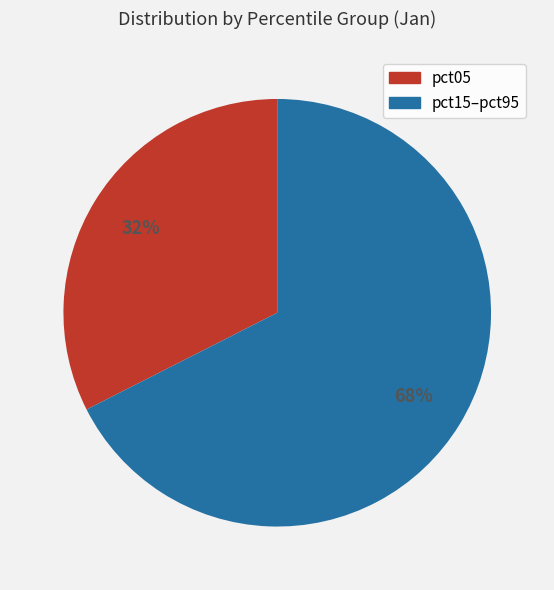

To the nearest percent, what is the average slice percentage?

50%